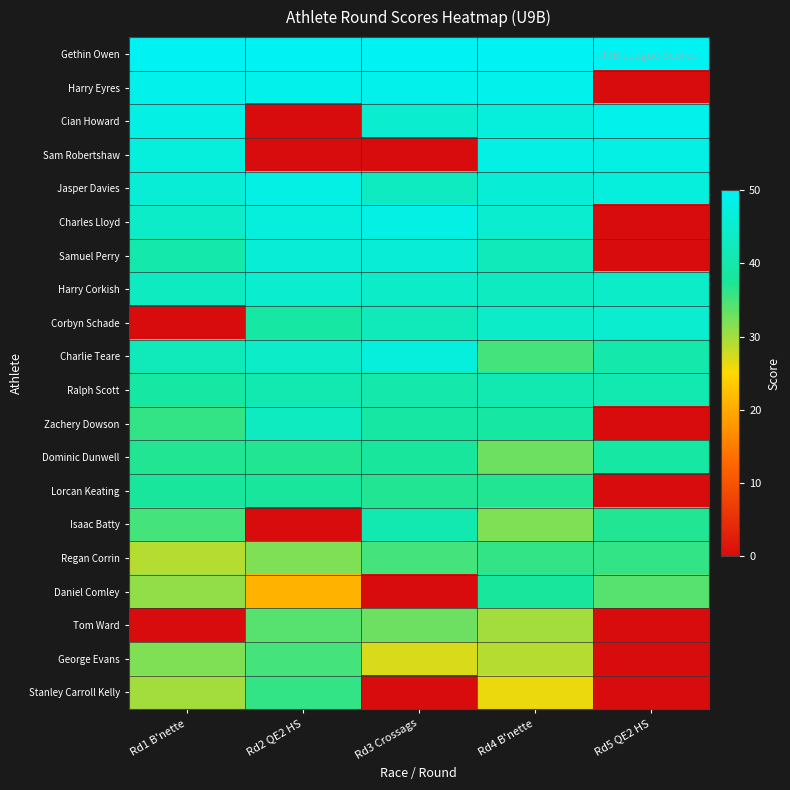

Which has a higher value, Rd5 QE2 HS or Rd2 QE2 HS?

Rd5 QE2 HS